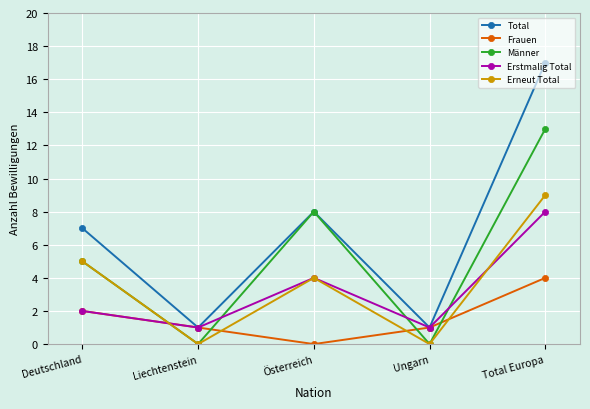

The Total series shows 5 at Total Europa. True or false?

False